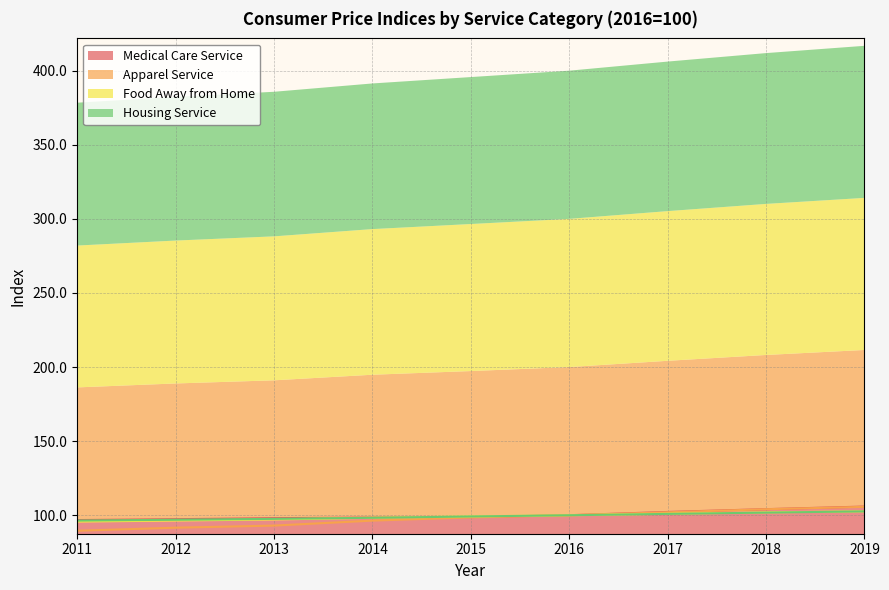

True or false: Apparel Service has more than 1 interior local peaks.

False